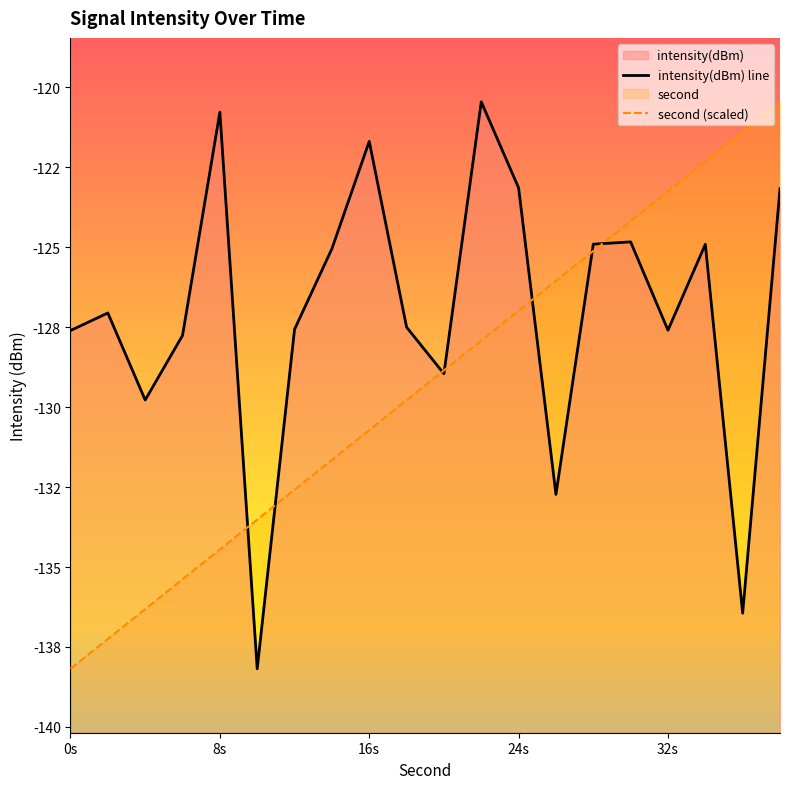

Reading left to right, list all the values displayed in this chart.

intensity(dBm) line: -127.6	-127.1	-129.8	-127.8	-120.8	-138.2	-127.6	-125.0	-121.7	-127.5	-129.0	-120.4	-123.1	-132.7	-124.9	-124.8	-127.6	-124.9	-136.4	-123.2
second (scaled): -138.2	-137.2	-136.3	-135.4	-134.4	-133.5	-132.6	-131.6	-130.7	-129.8	-128.8	-127.9	-127.0	-126.0	-125.1	-124.2	-123.2	-122.3	-121.4	-120.4